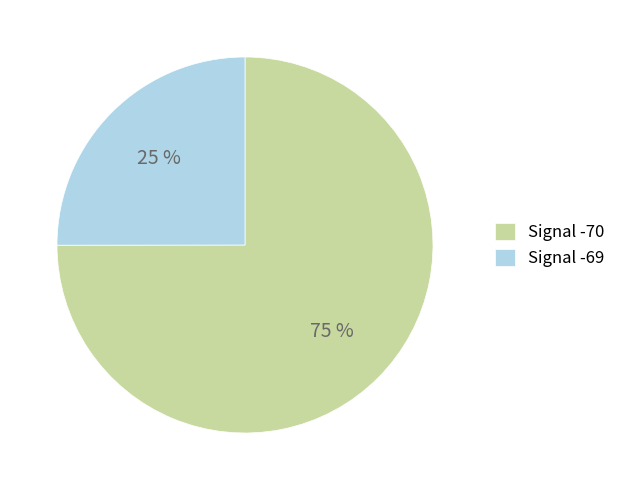

How many slices are in this pie chart?

2